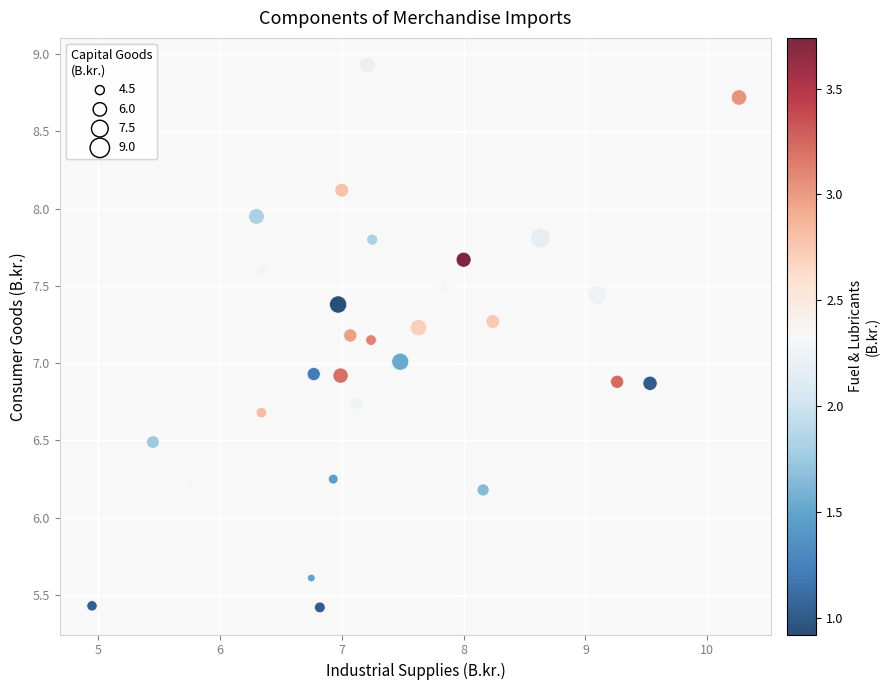

What is the range of X values (max minus min)?

5.3